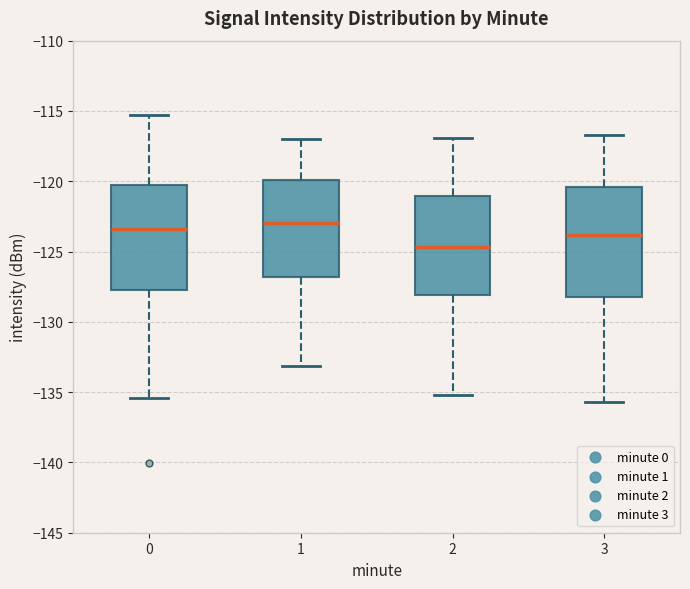

Which box has the lowest median line?

2